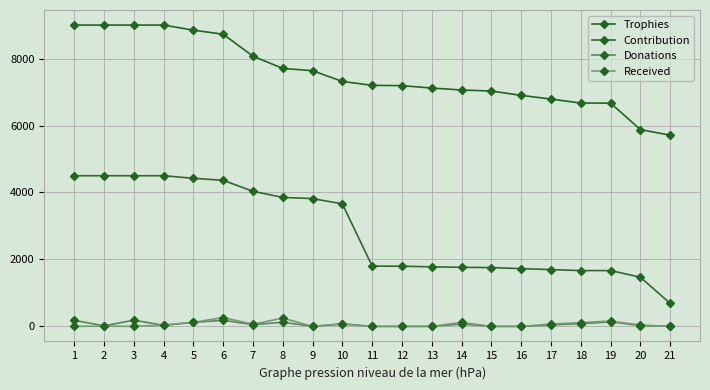

Which series has the largest range (max minus min)?

Contribution